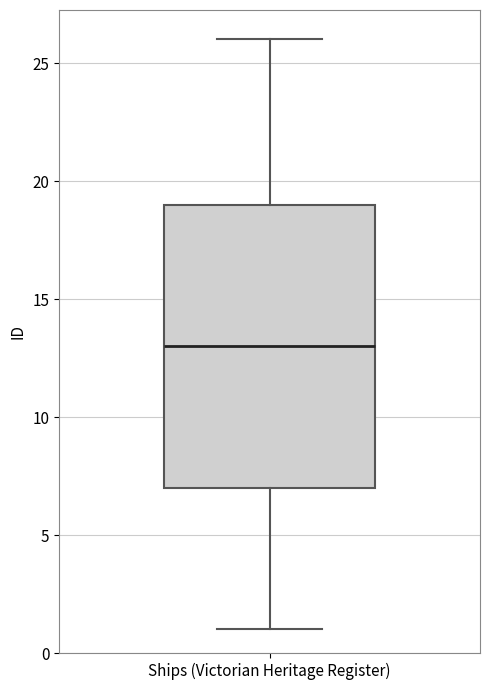

Transcribe this box plot: give where the median line is, the range the box spans, and where the two whiskers end, as read against the y-axis. The values are not printed on the chart, so give them approximately, as read against the axis.

median 13, box 7 to 19, whiskers 1 to 26